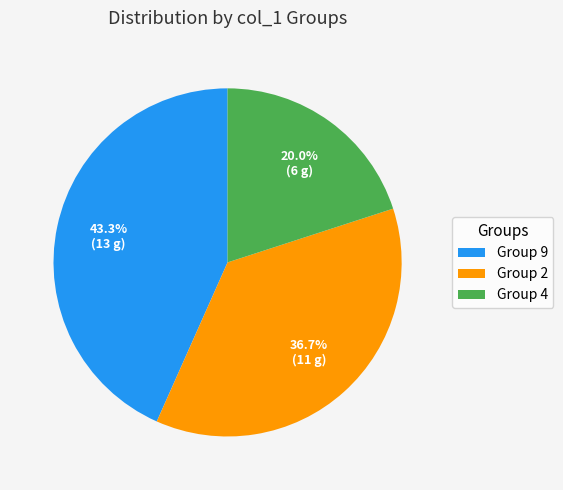

Is Group 9 the majority of the pie?

No